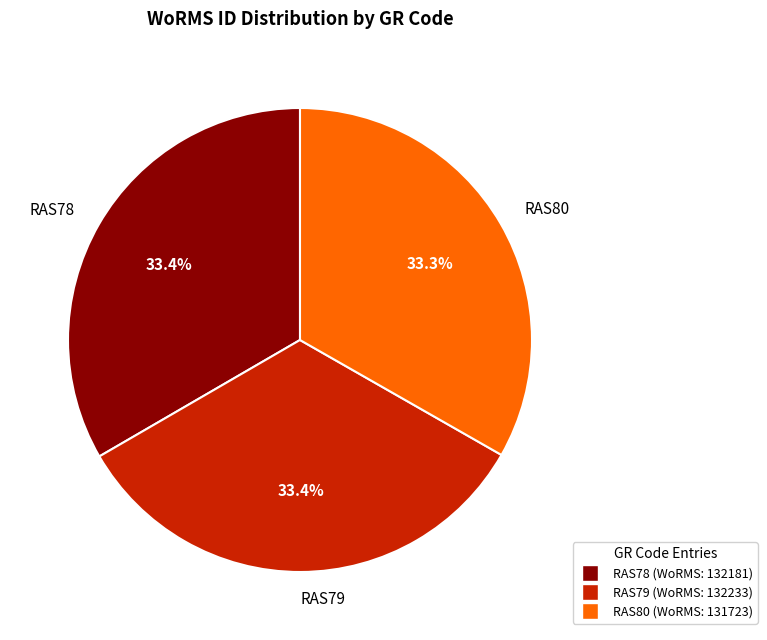

Is it true that RAS78 is 33% of the pie?

True